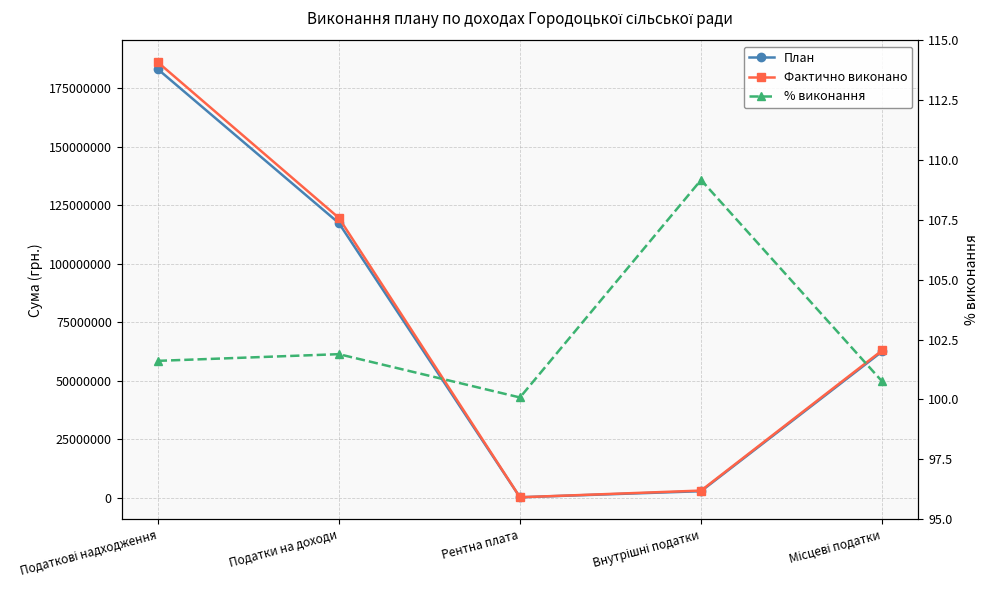

Which has a higher value, Рентна плата or Податкові надходження?

Податкові надходження